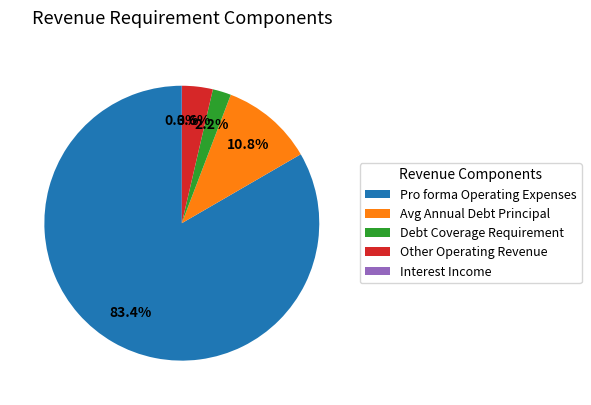

Which slice is the largest?

Pro forma Operating Expenses